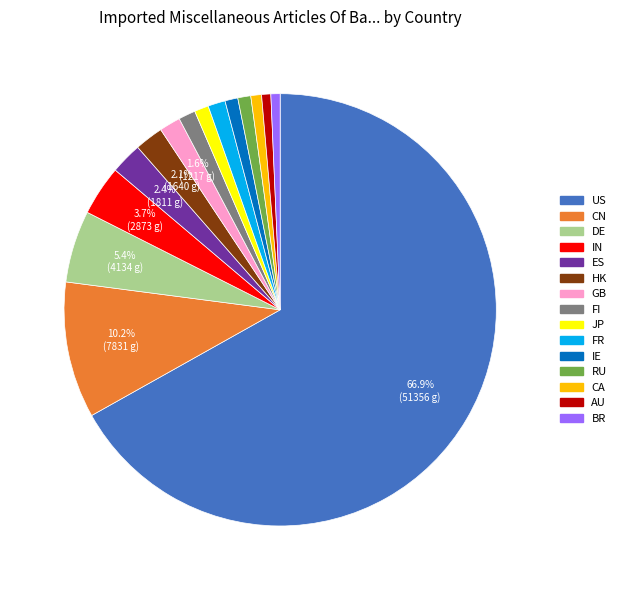

Is the sum of FI and HK greater than half?

No